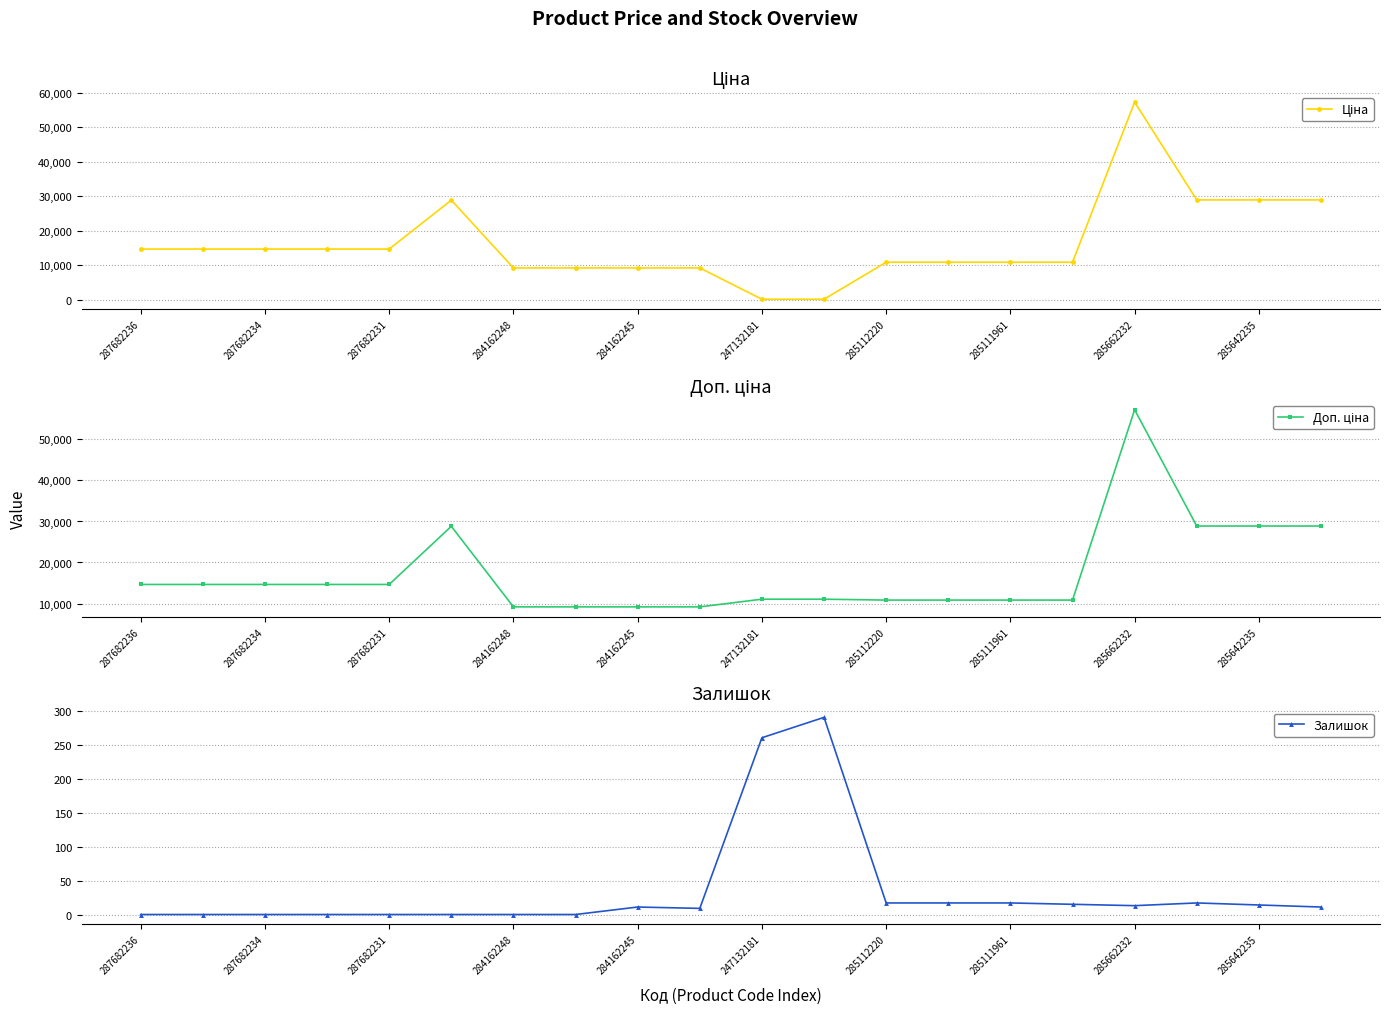

True or false: Залишок and Доп. ціна cross at least once.

False